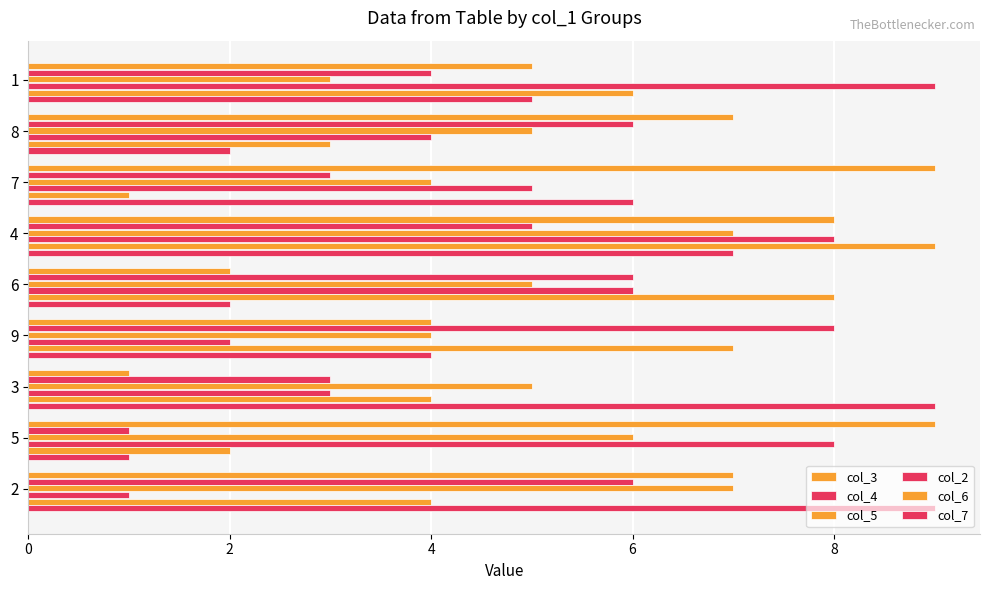

Which series has the largest total across all categories?

col_3